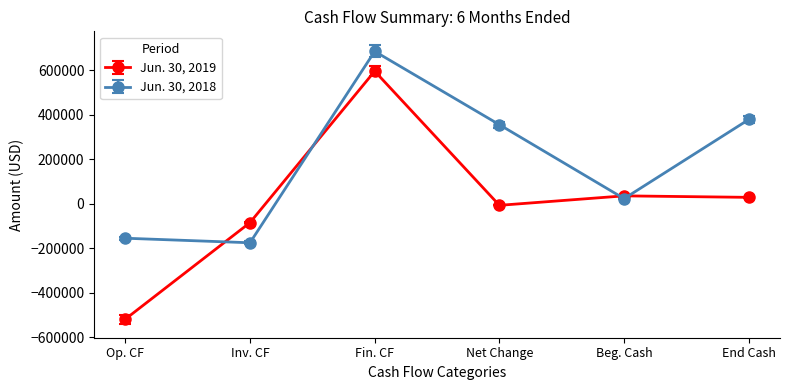

What are all the series names shown in the legend?

Jun. 30, 2019, Jun. 30, 2018